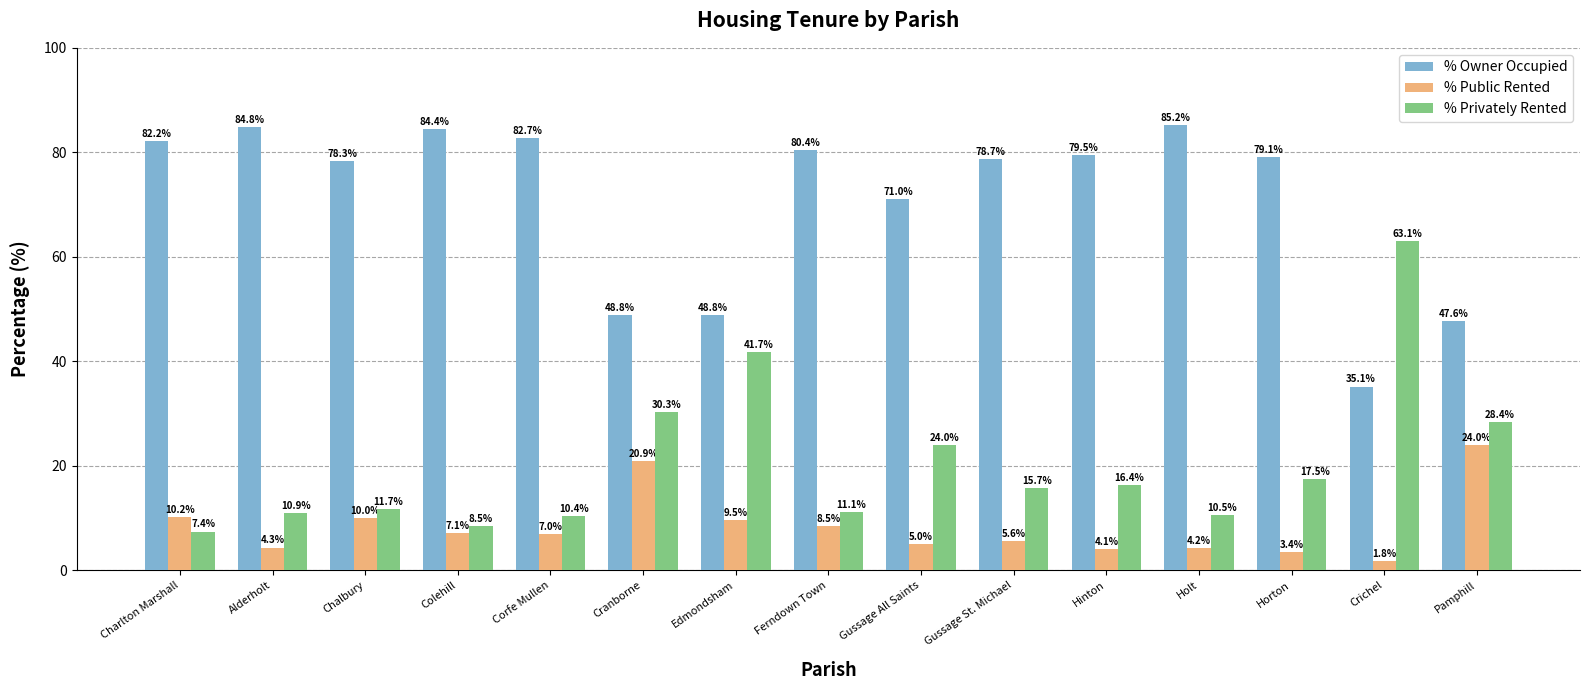

What is the difference between the maximum and minimum values in the % Privately Rented series?

55.7